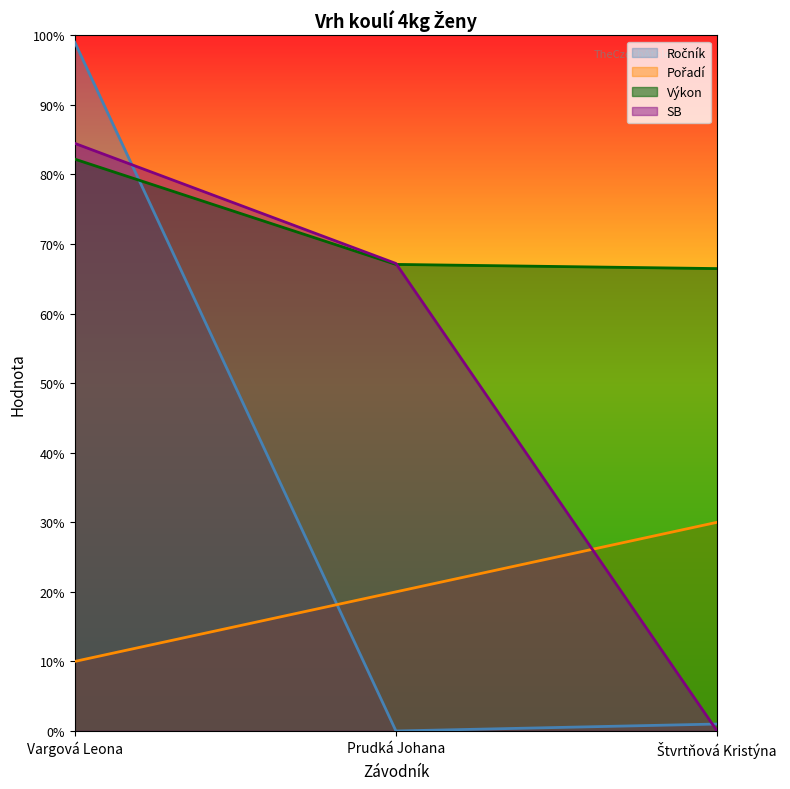

What is the sum of the Výkon values at Štvrtňová Kristýna and Vargová Leona?

148.7